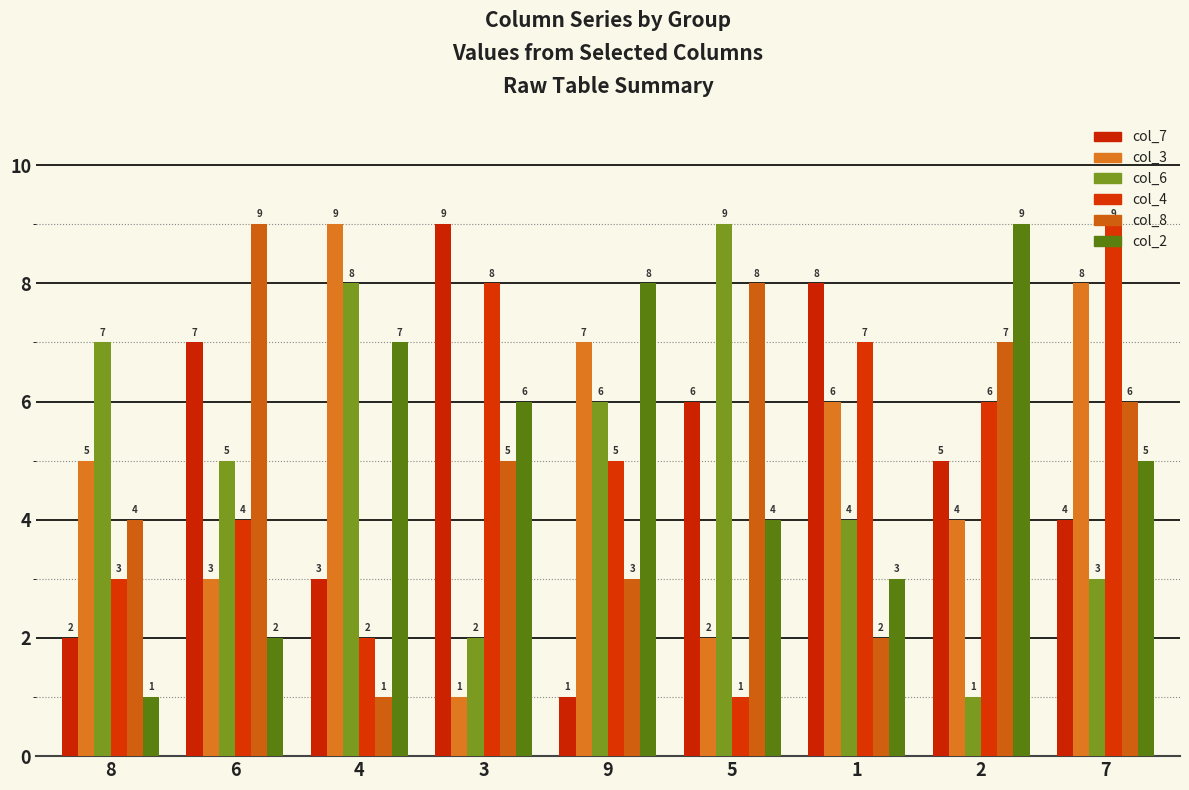

Does the chart contain any negative values?

No